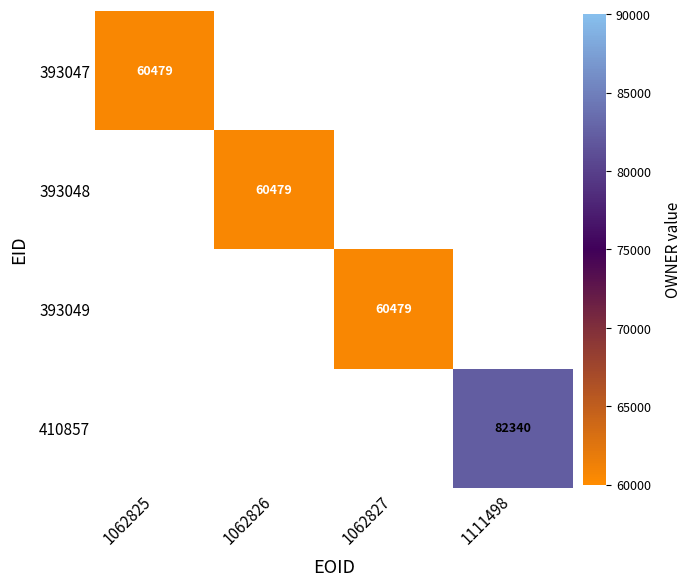

True or false: 393047 has a value of 60479 at 1062825.

True